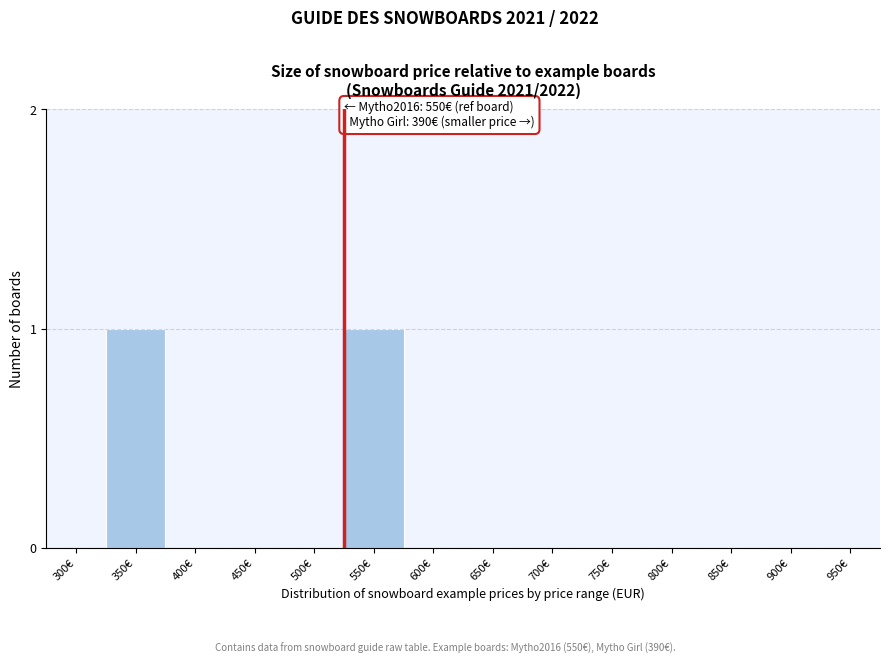

Reading left to right, list all the values displayed in this chart.

300€=0	350€=1	400€=0	450€=0	500€=0	550€=1	600€=0	650€=0	700€=0	750€=0	800€=0	850€=0	900€=0	950€=0